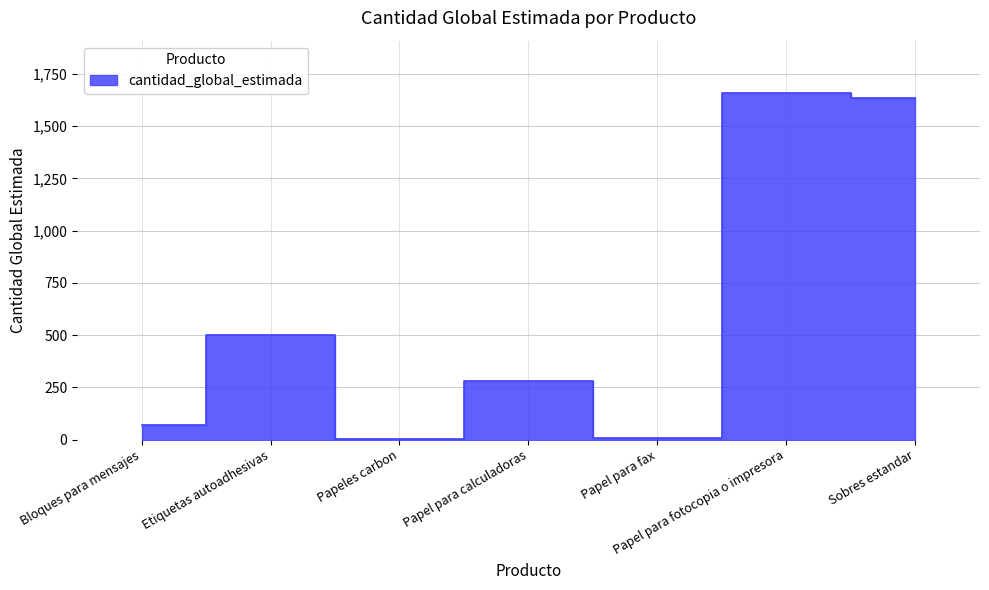

At which label does the data first exceed 280?

Etiquetas autoadhesivas